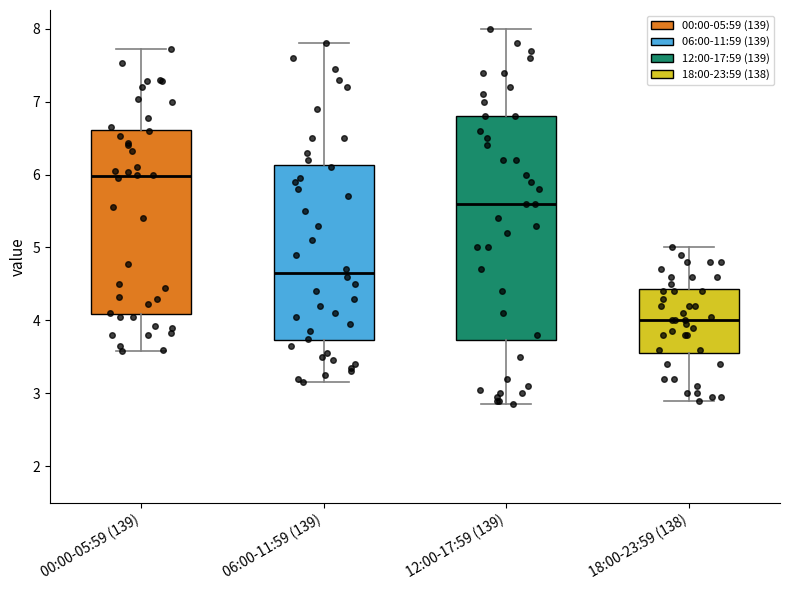

Reading left to right, transcribe this box plot: for each box, give where its median line is, the range the box spans, and where its two whiskers end, as read against the y-axis. The values are not printed on the chart, so give them approximately, as read against the axis.

00:00-05:59 (139): median 6.0, box 4.1 to 6.6, whiskers 3.6 to 7.7
06:00-11:59 (139): median 4.7, box 3.7 to 6.1, whiskers 3.2 to 7.8
12:00-17:59 (139): median 5.6, box 3.7 to 6.8, whiskers 2.9 to 8.0
18:00-23:59 (138): median 4.0, box 3.6 to 4.4, whiskers 2.9 to 5.0